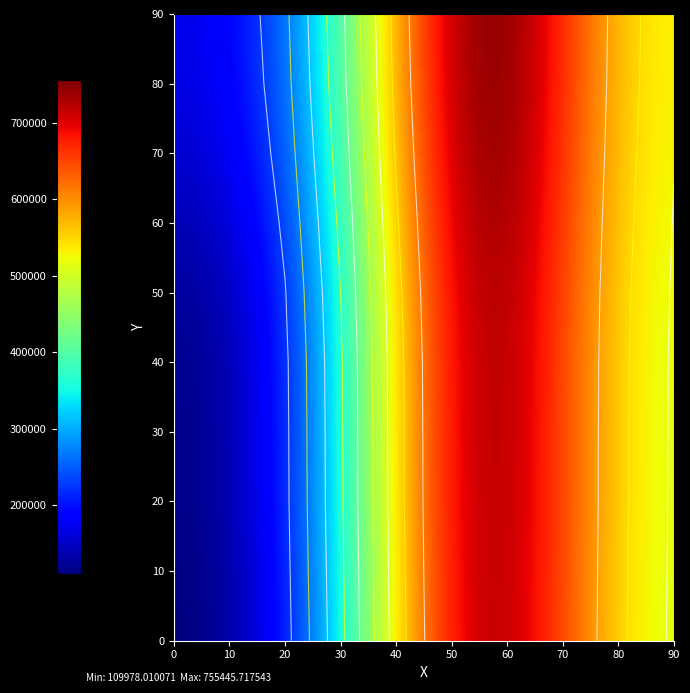

What is the minimum value shown in the chart?

109978.0